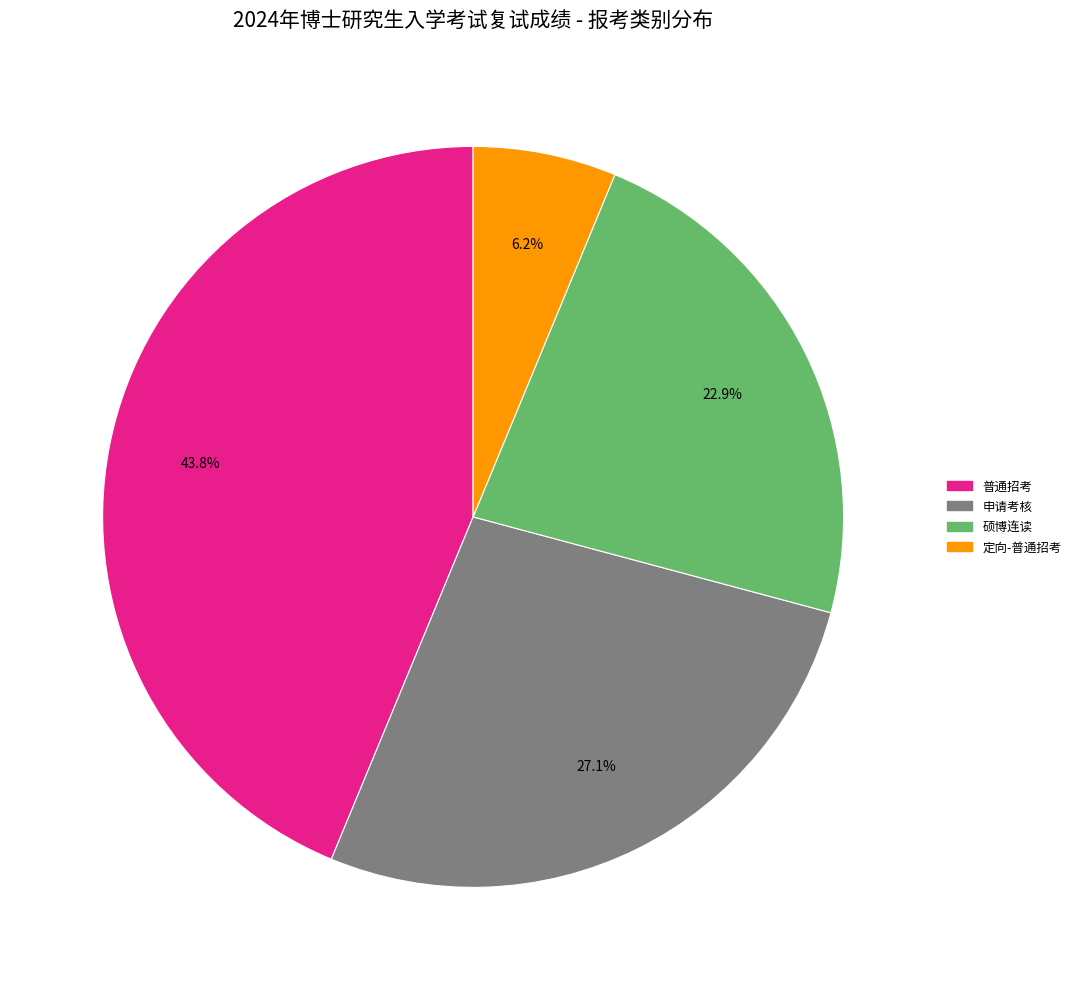

What percentage is the 硕博连读 slice, to the nearest percent?

23%